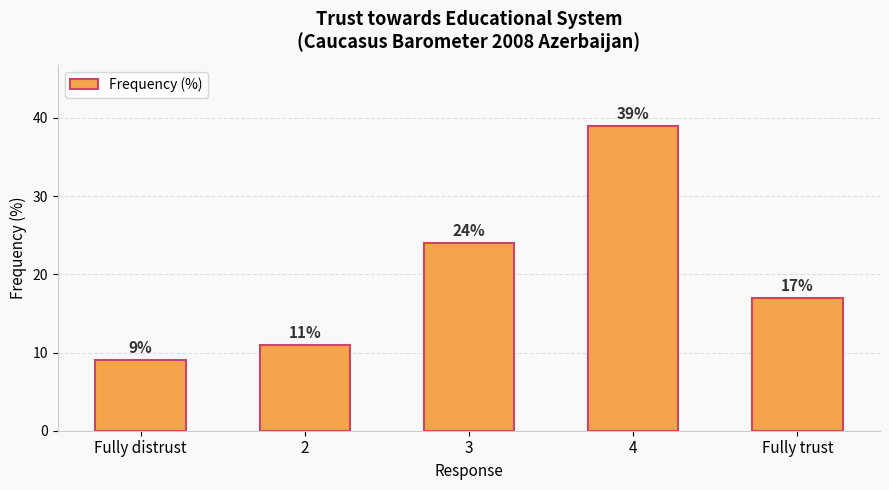

What is the label of the 1st bar from the right?

Fully trust